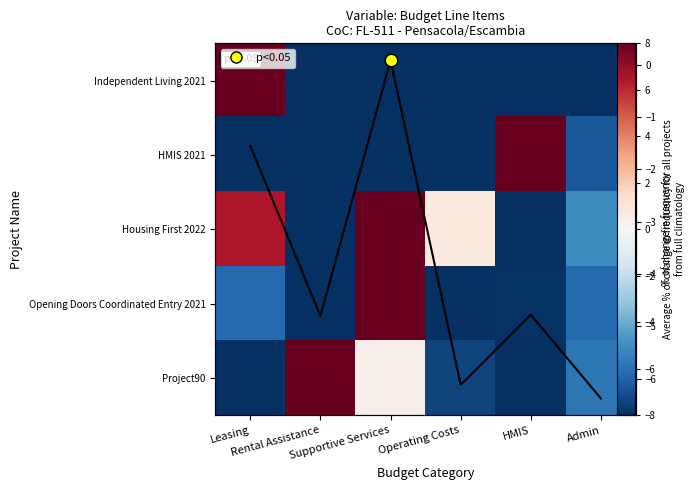

What is the difference between the maximum and minimum values in the Project90 series?

16.0